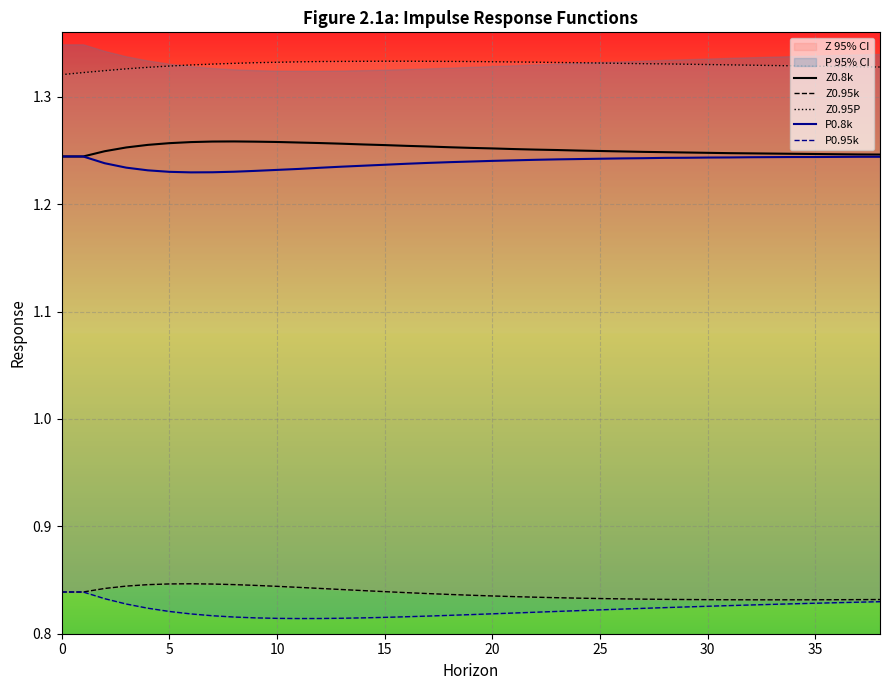

True or false: Z0.95k and P0.8k cross at least once.

False